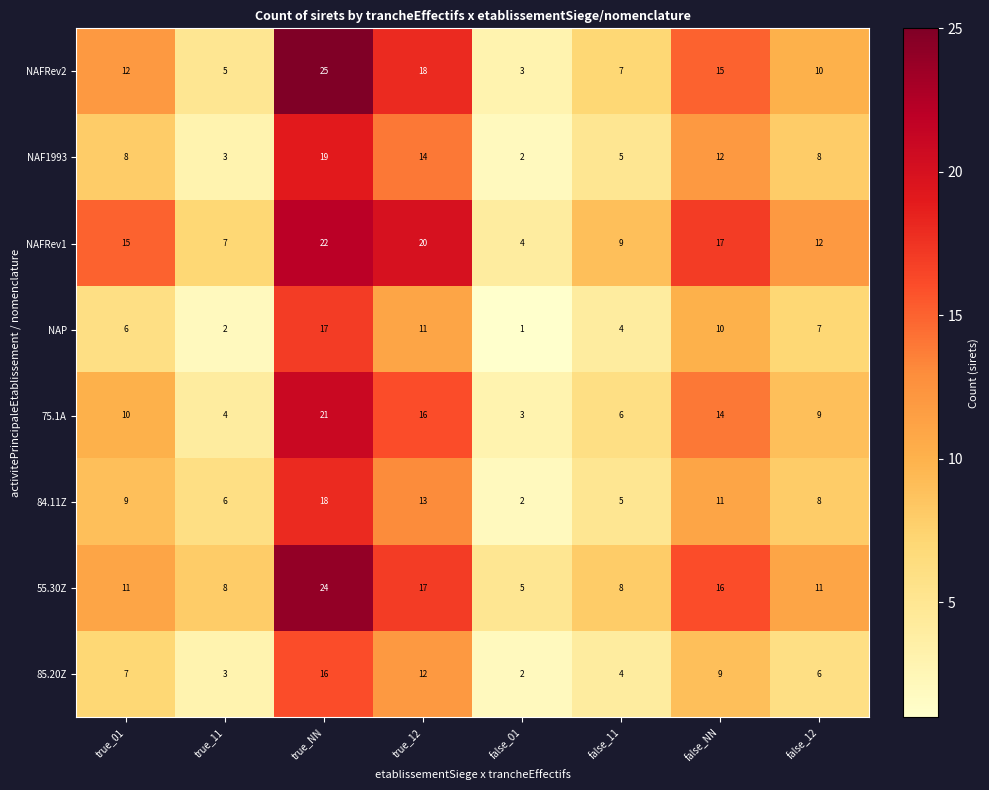

Which series has the largest total across all categories?

NAFRev1